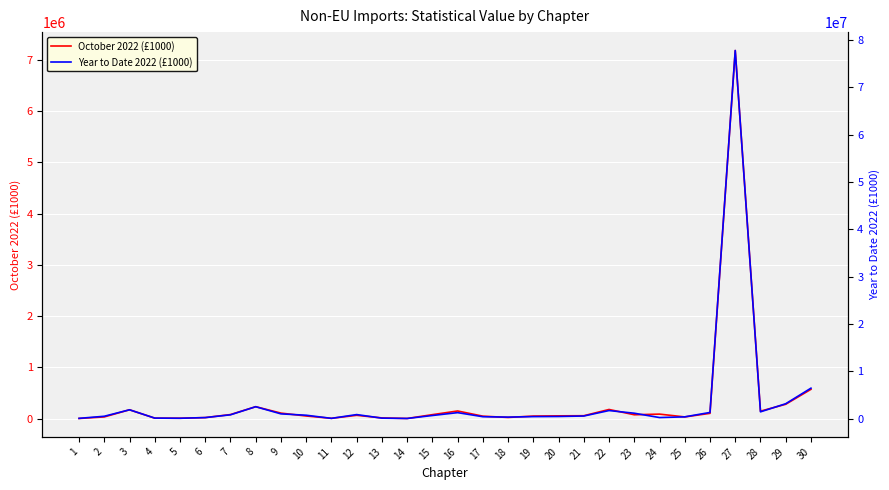

What is the total value across all series at 16?

1402810